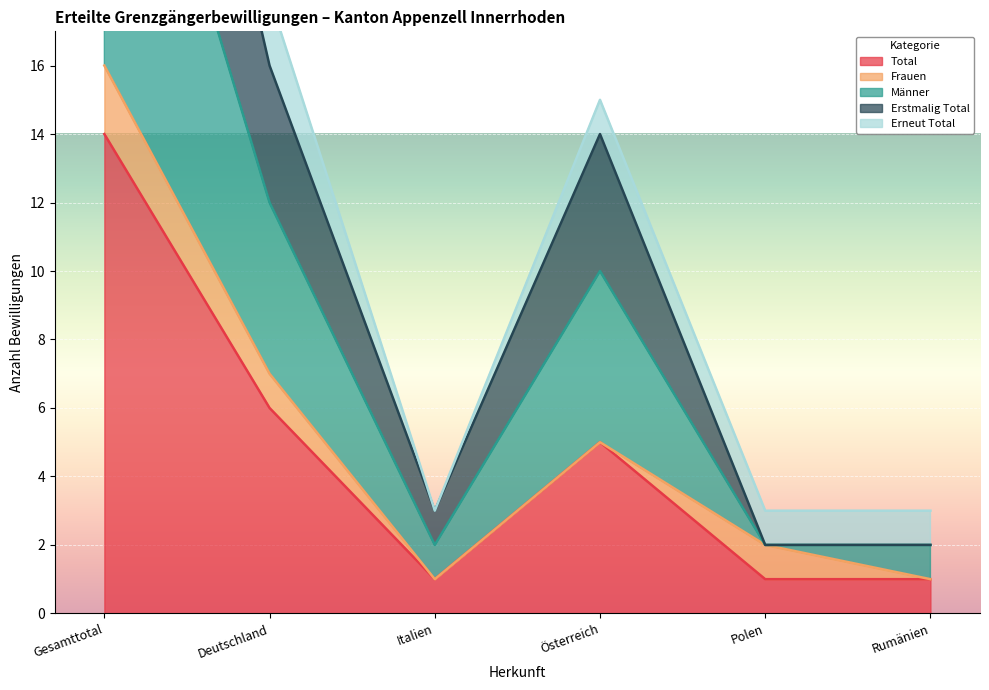

The value of Total at Italien is 2. True or false?

False